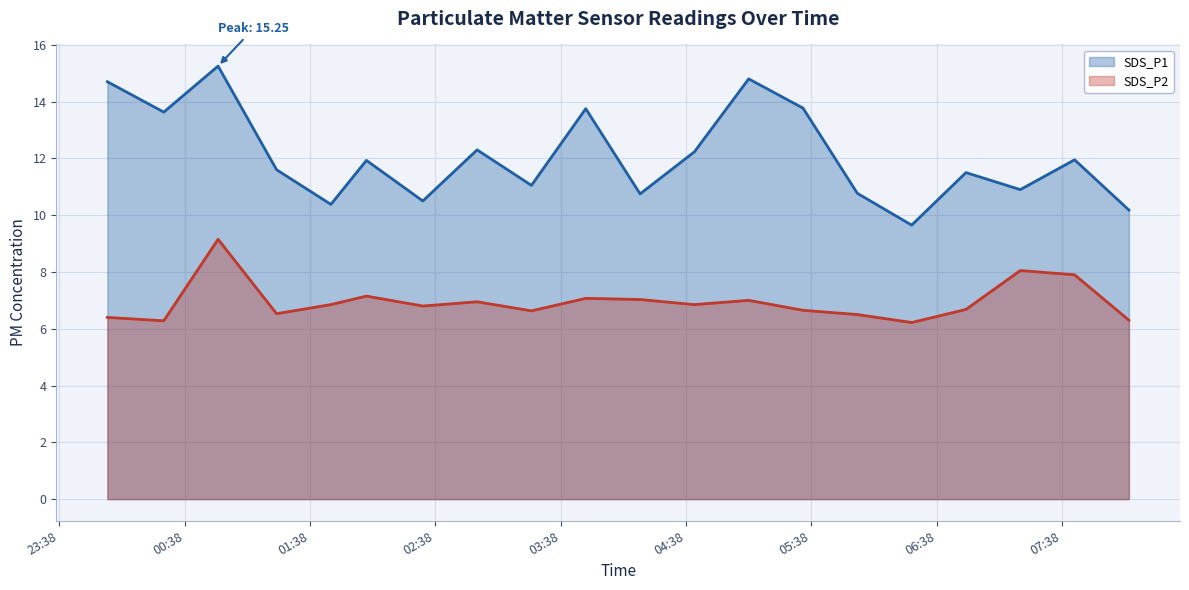

At which label does SDS_P2 reach its minimum?

2021/12/13 06:26